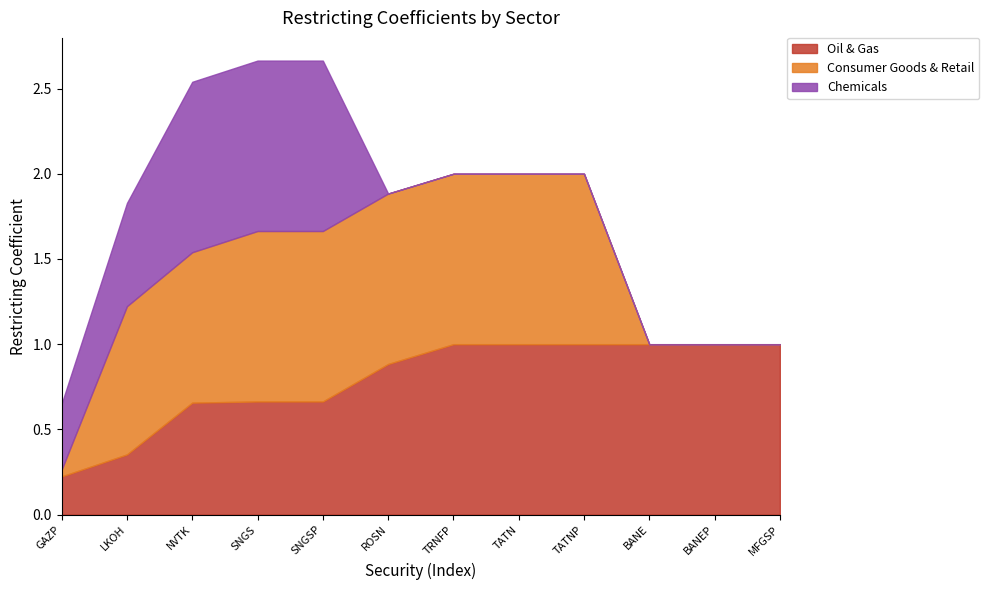

How many positive values does the Chemicals series have?

5